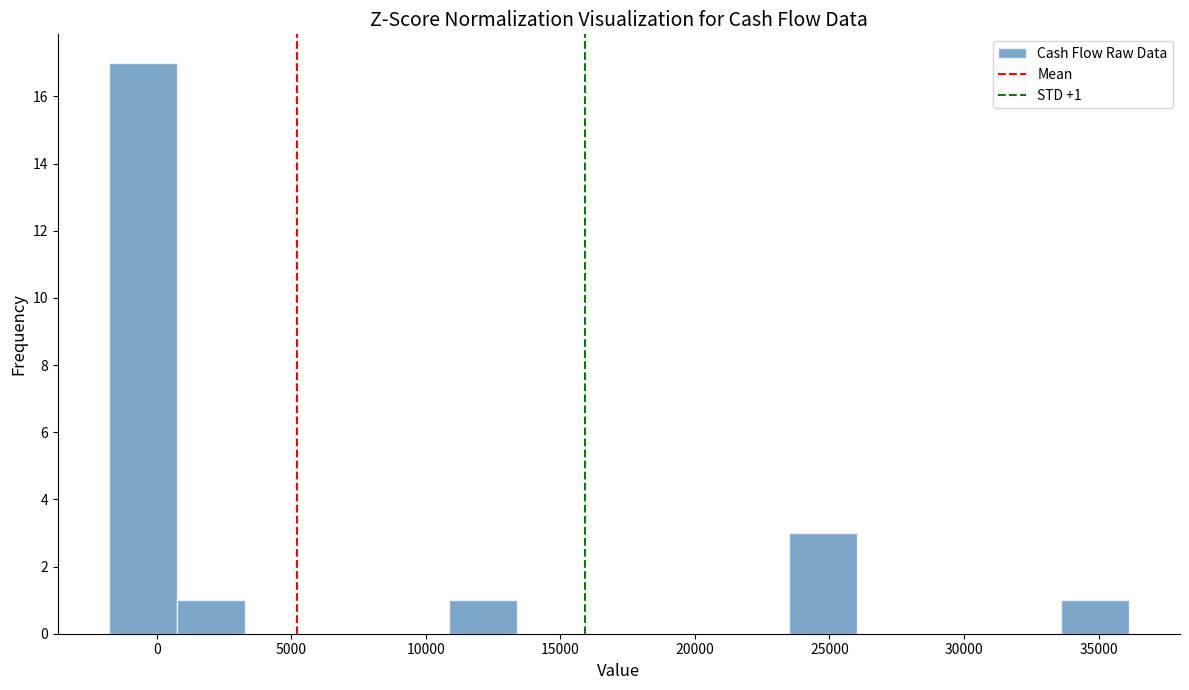

Over which range of the x-axis is the bar tallest?

-2000 to 500